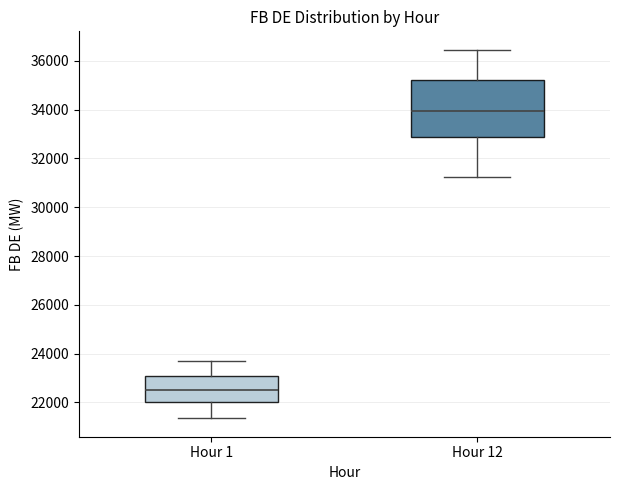

Where does the median line of the box for Hour 1 sit on the y-axis? The values are not printed on the chart, so give them approximately, as read against the axis.

22600